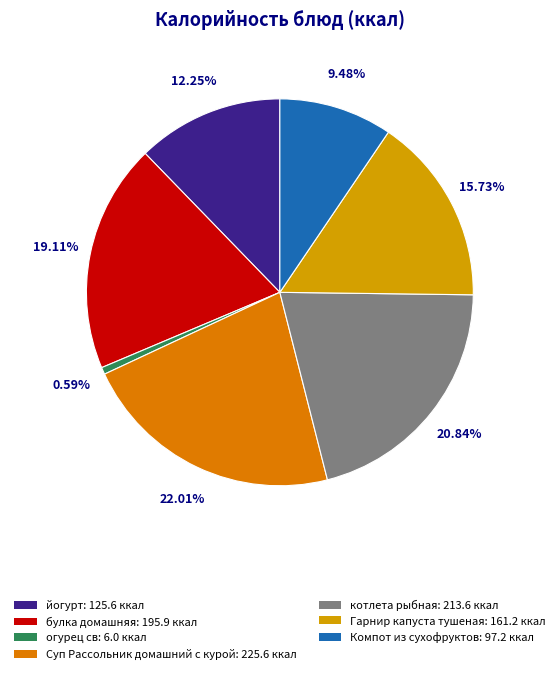

Between йогурт and булка домашняя, which is larger?

булка домашняя